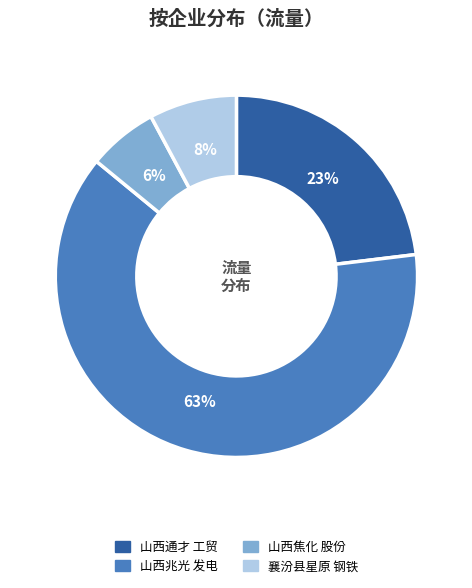

Does any single category account for the majority?

Yes